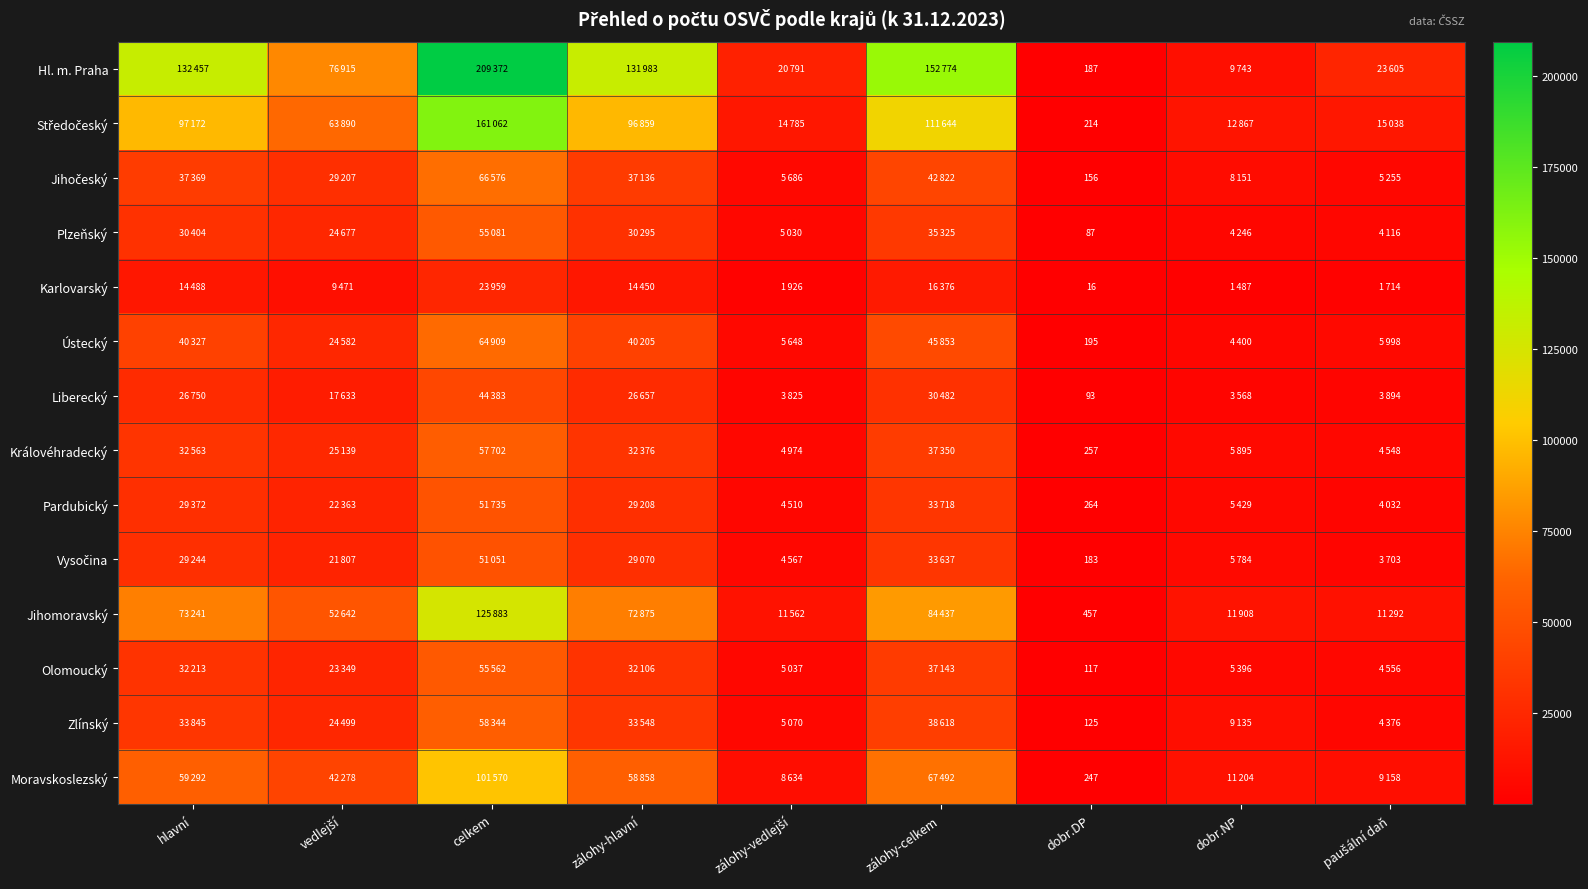

How many values in the Liberecký series are below 17633?

4